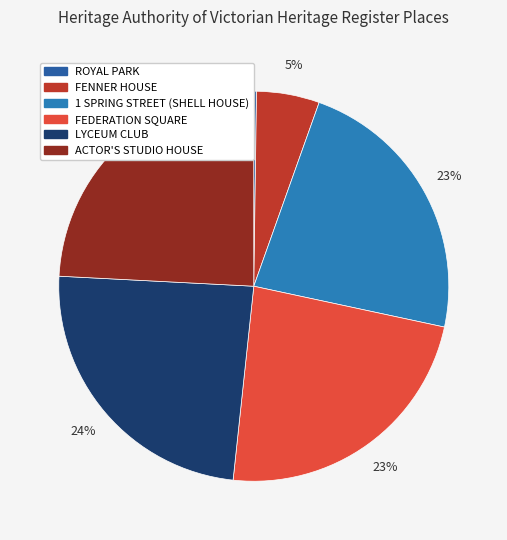

Does any single category account for the majority?

No